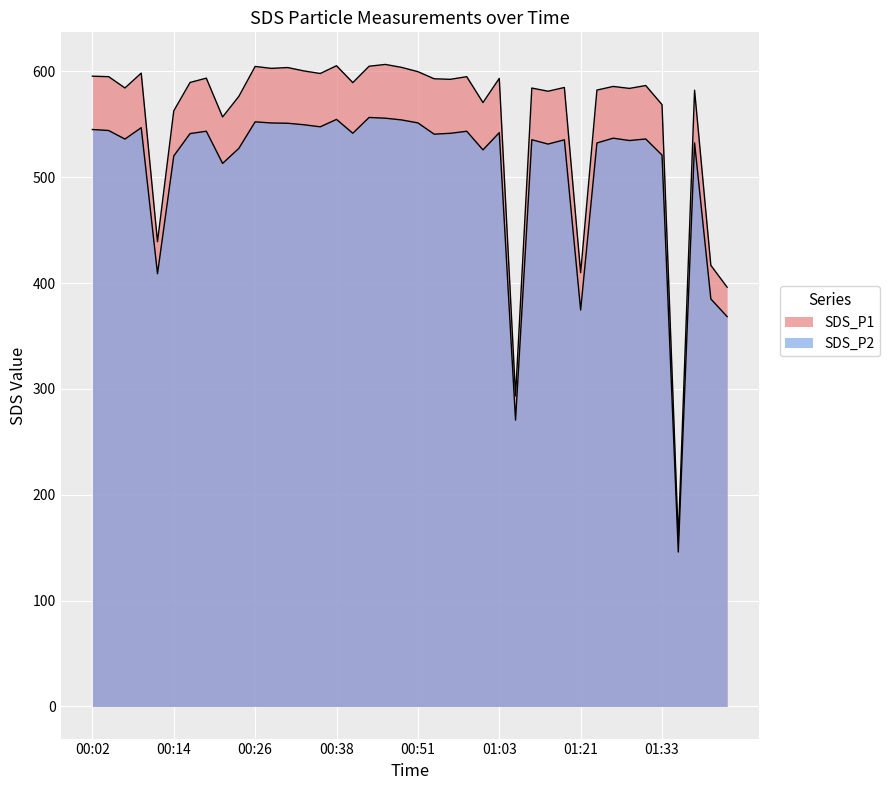

Count the number of data series in this chart.

2